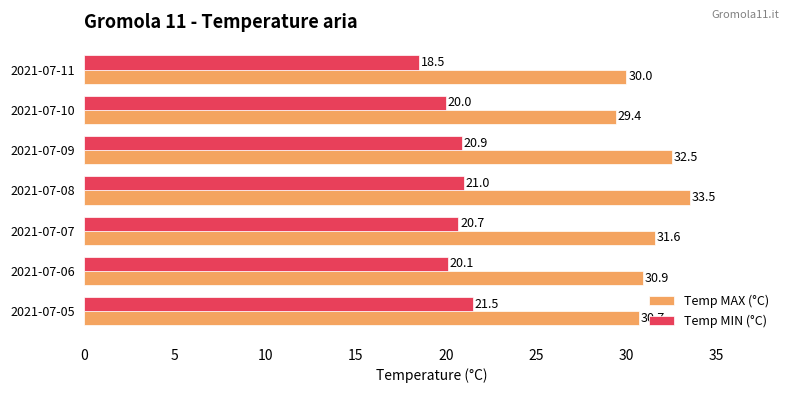

The Temp MIN (°C) series shows 7.8 at 2021-07-05. True or false?

False